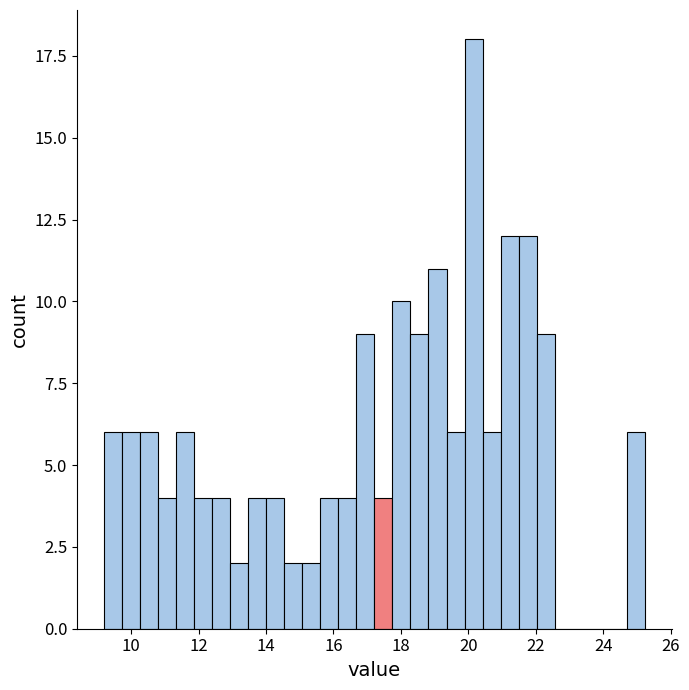

Read against the x-axis, roughly where is the centre of the tallest bar?

20.2